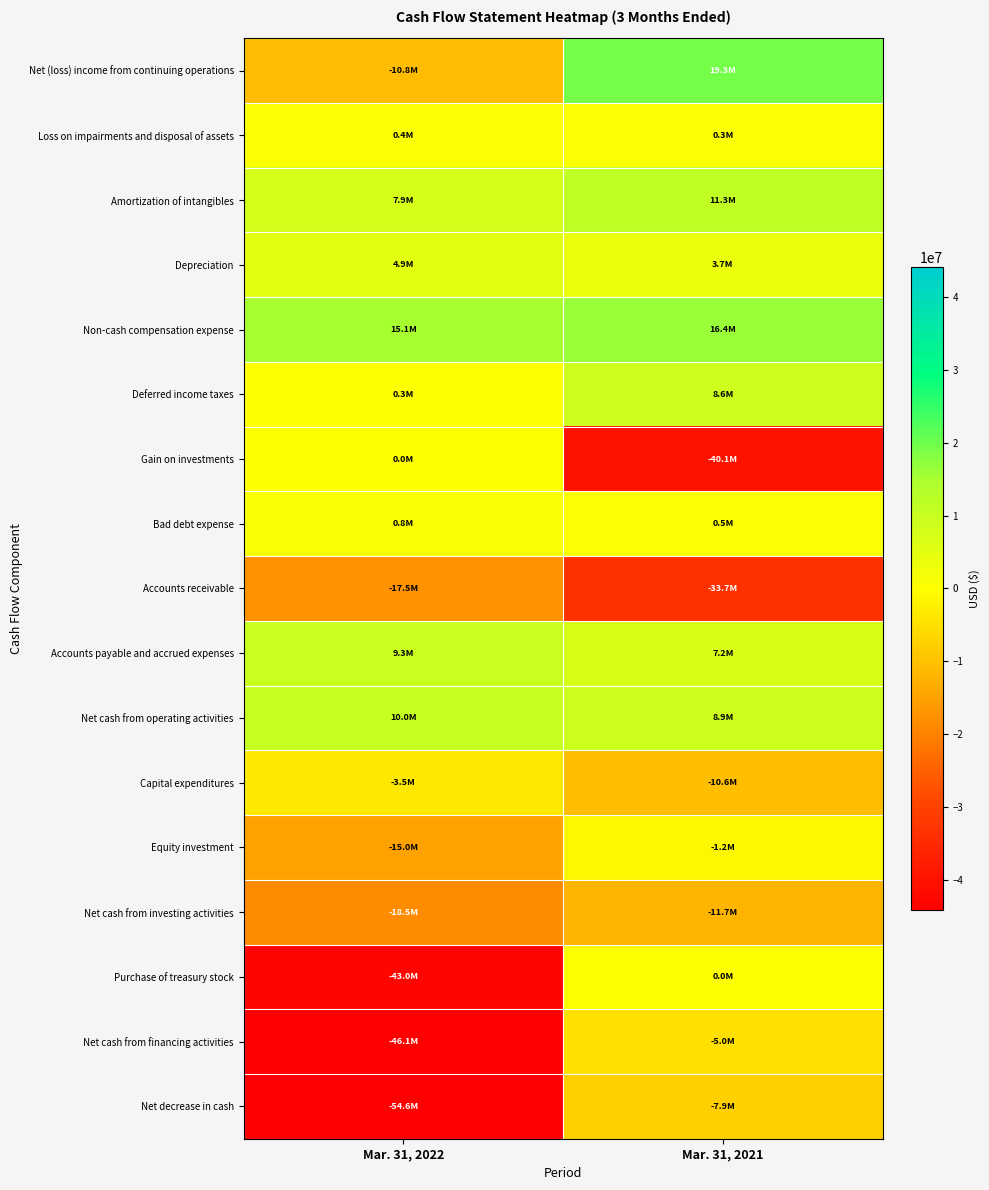

Rank the series by their maximum value, from highest to lowest.

Net (loss) income from continuing operations, Non-cash compensation expense, Amortization of intangibles, Net cash from operating activities, Accounts payable and accrued expenses, Deferred income taxes, Depreciation, Bad debt expense, Loss on impairments and disposal of assets, Gain on investments, Purchase of treasury stock, Equity investment, Capital expenditures, Net cash from financing activities, Net decrease in cash, Net cash from investing activities, Accounts receivable